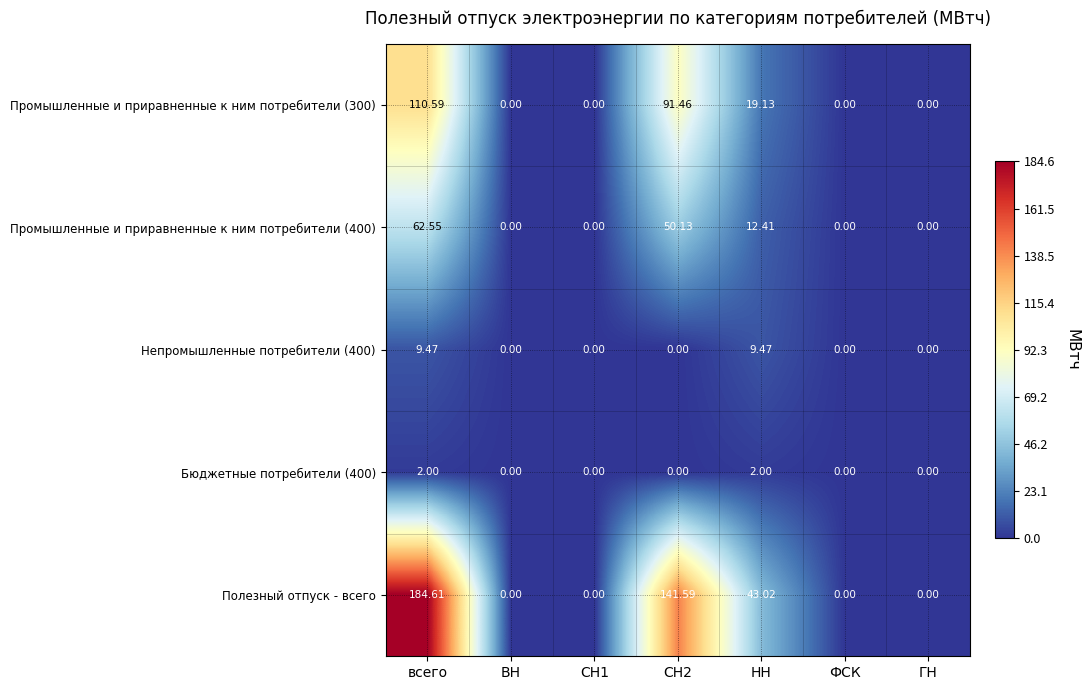

Which series has the largest range (max minus min)?

Полезный отпуск - всего